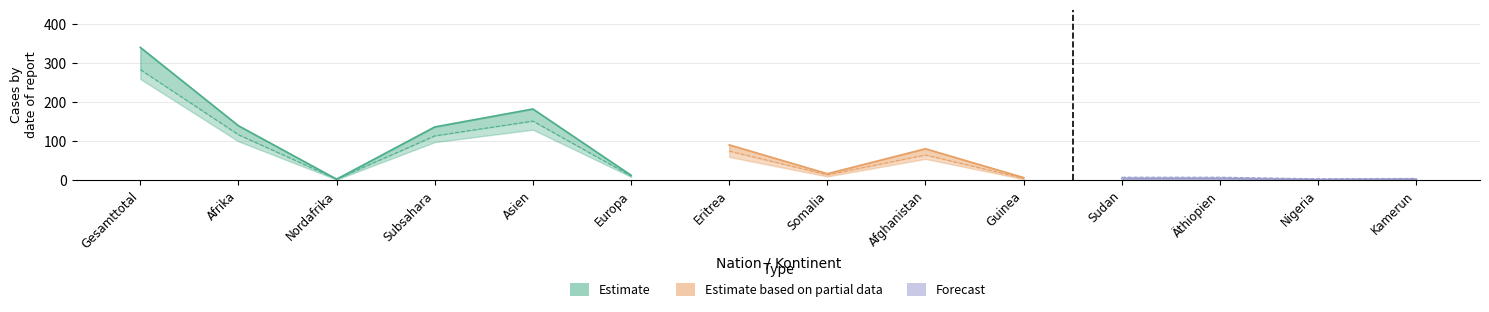

What is the value of the Total Asylsuchende point at the 1st from the left?

341